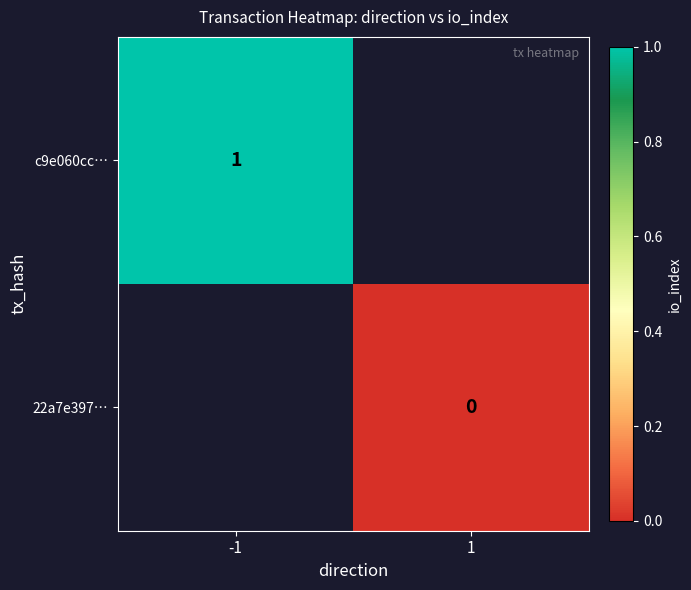

Is the value of 22a7e397… at 1 greater than the value of c9e060cc… at -1?

No